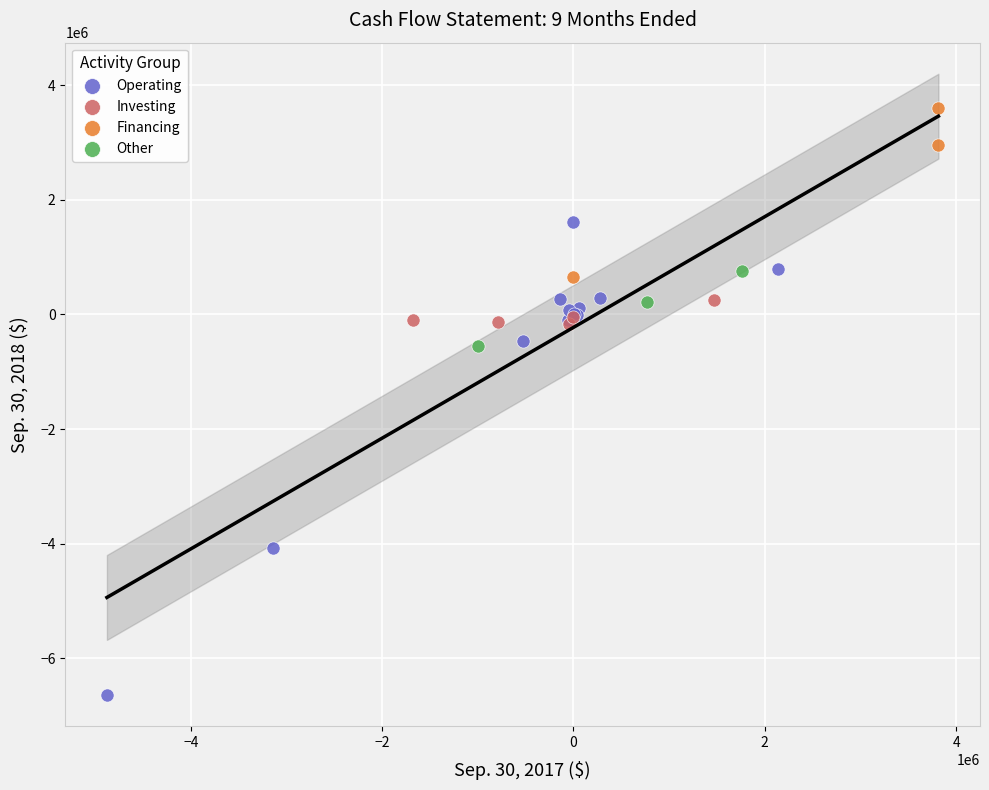

Which series contains the lowest Y value?

Operating